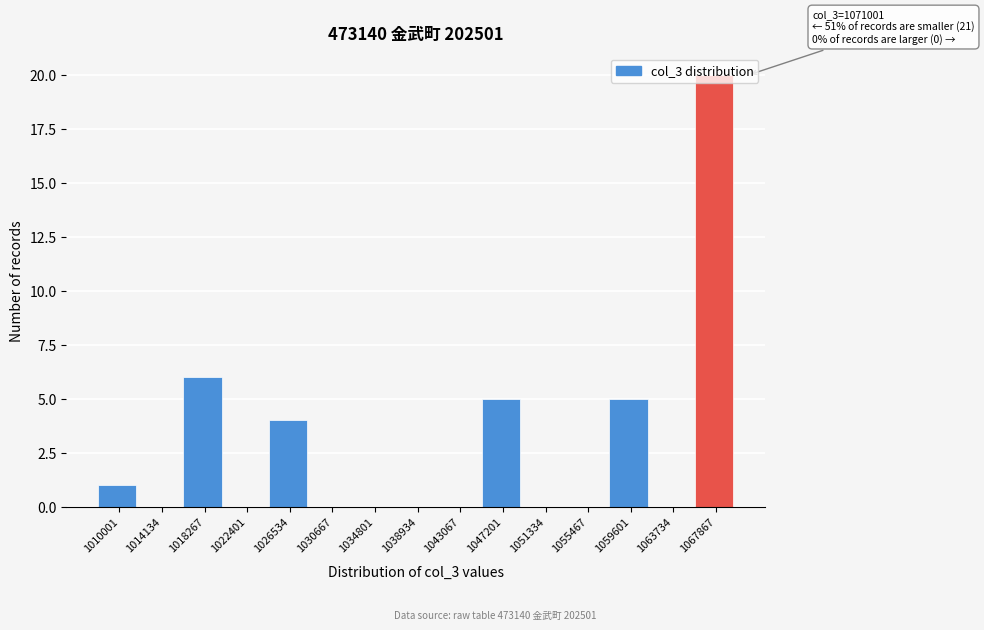

At which label is the value closest to 10?

1018267